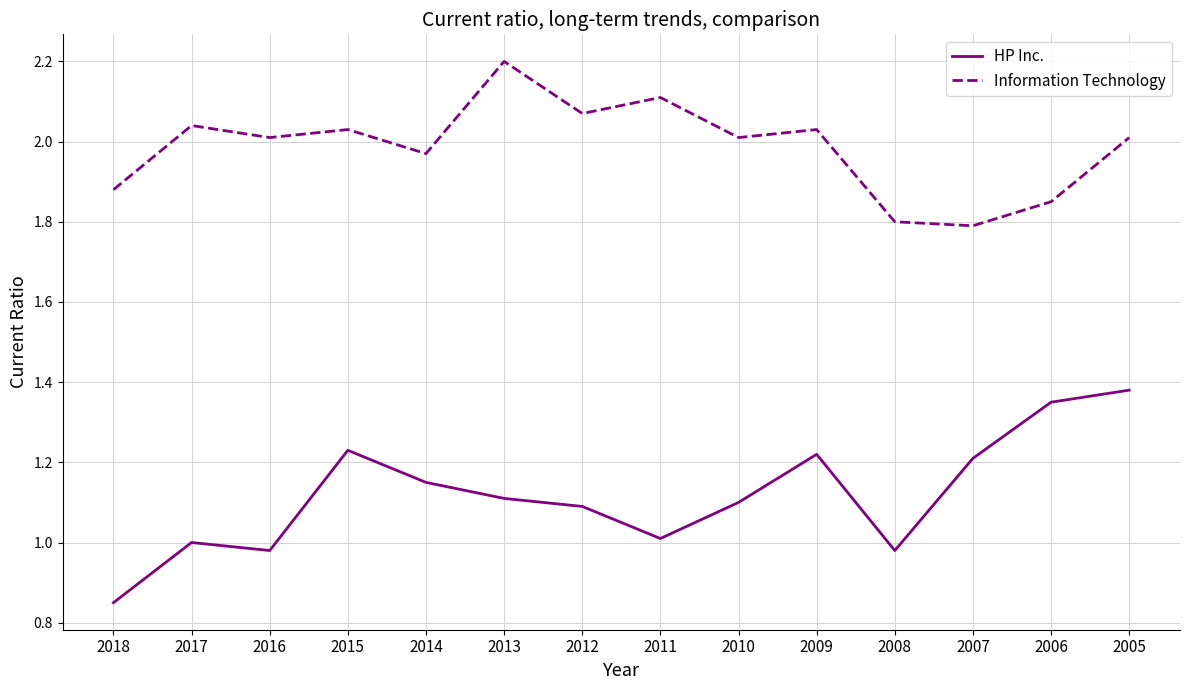

True or false: Information Technology and HP Inc. cross at least once.

False